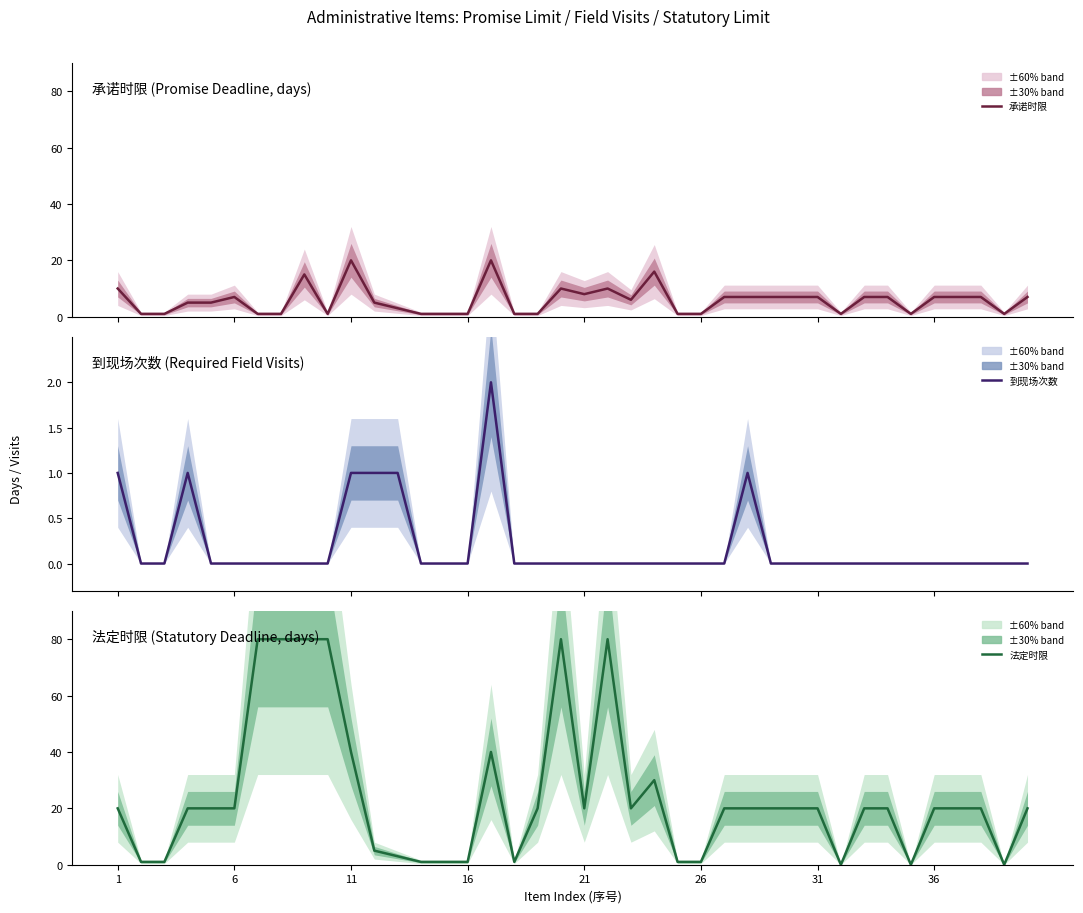

How many values in the 法定时限 series are below 20?

13